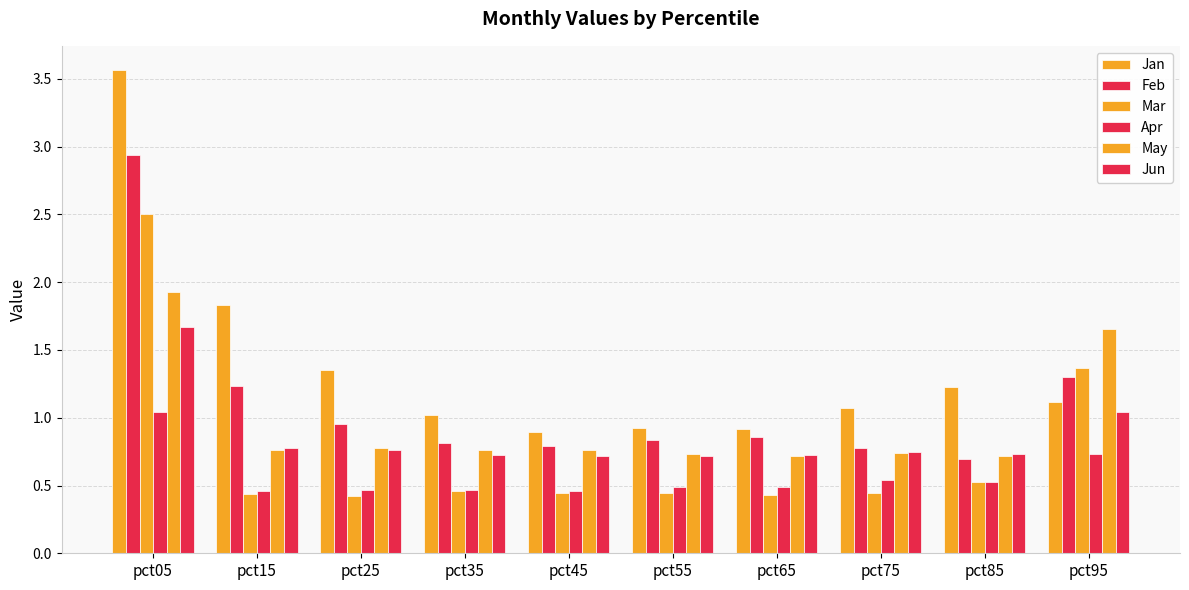

True or false: Feb has a value of 0.8 at pct45.

True